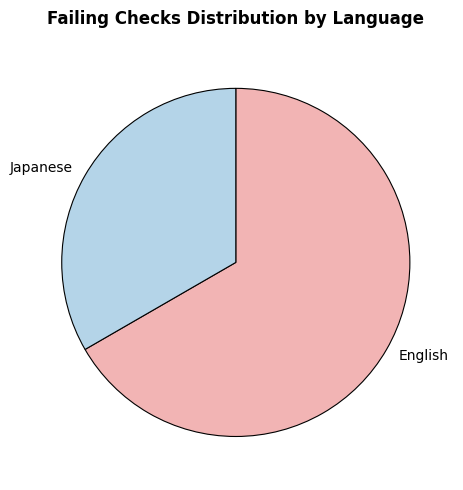

Do Japanese and English together represent more than half of the pie?

Yes